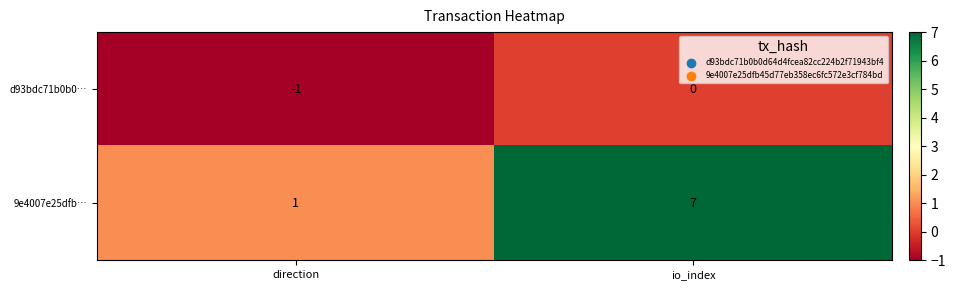

At which label is d93bdc71b0b0… closest to 0?

io_index